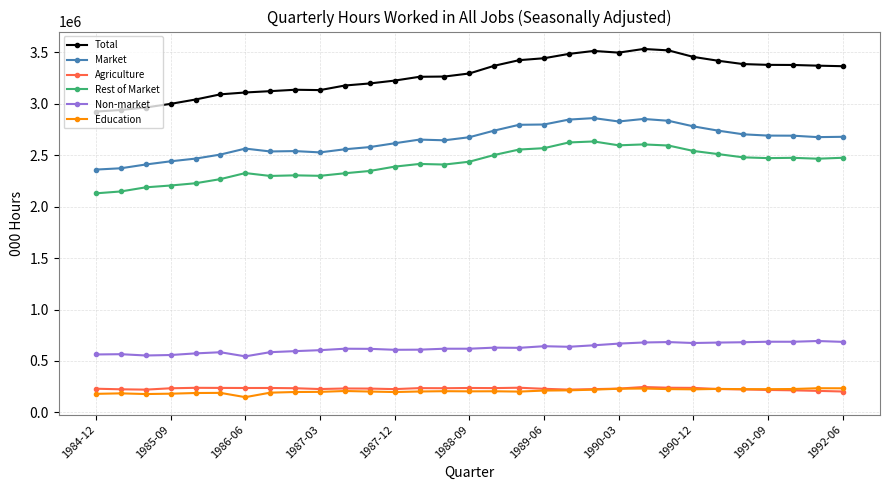

At how many categories does at least one series exceed 392129?

31